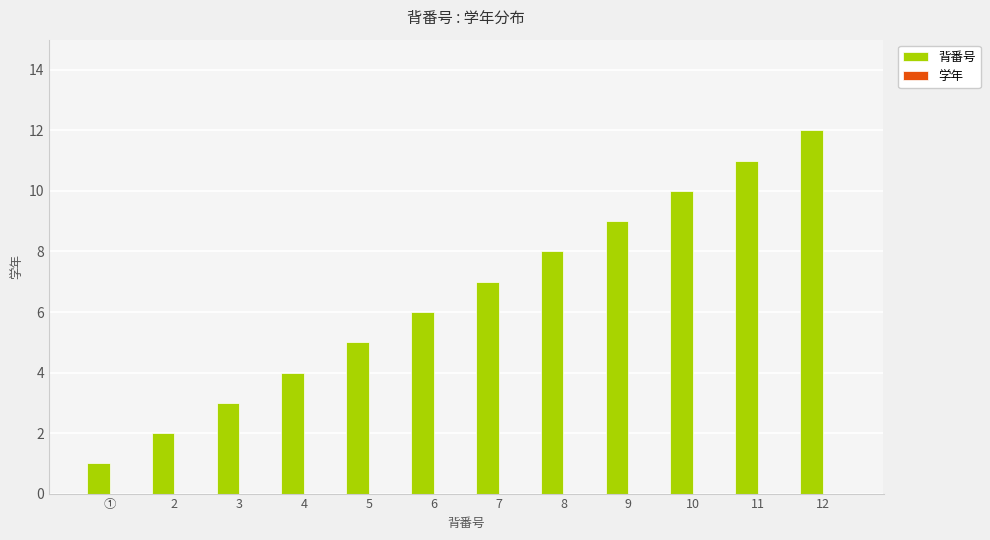

What is the ratio of the value at 4 to the value at 8?

0.5